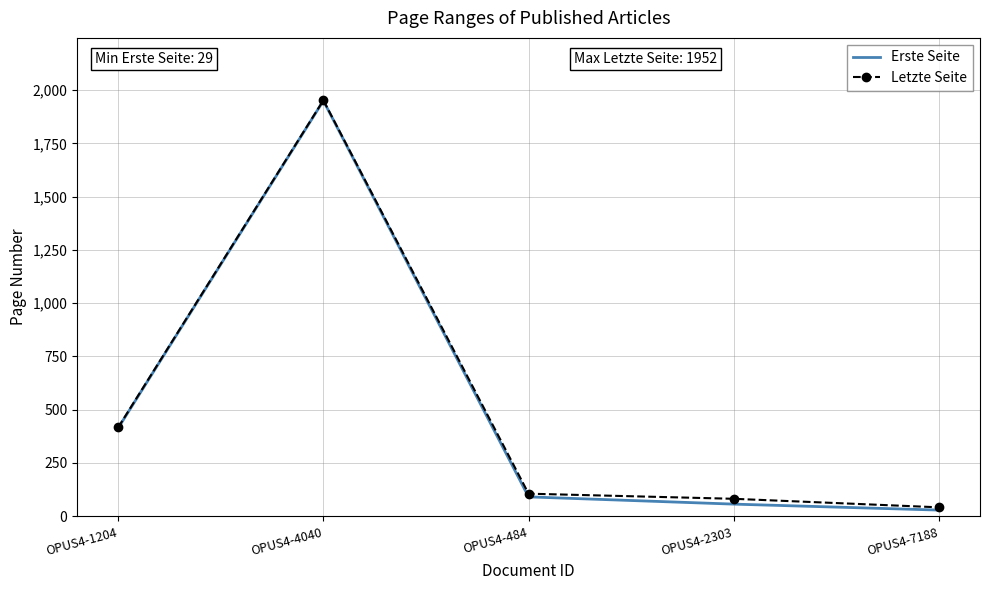

What position from the left is OPUS4-4040?

2